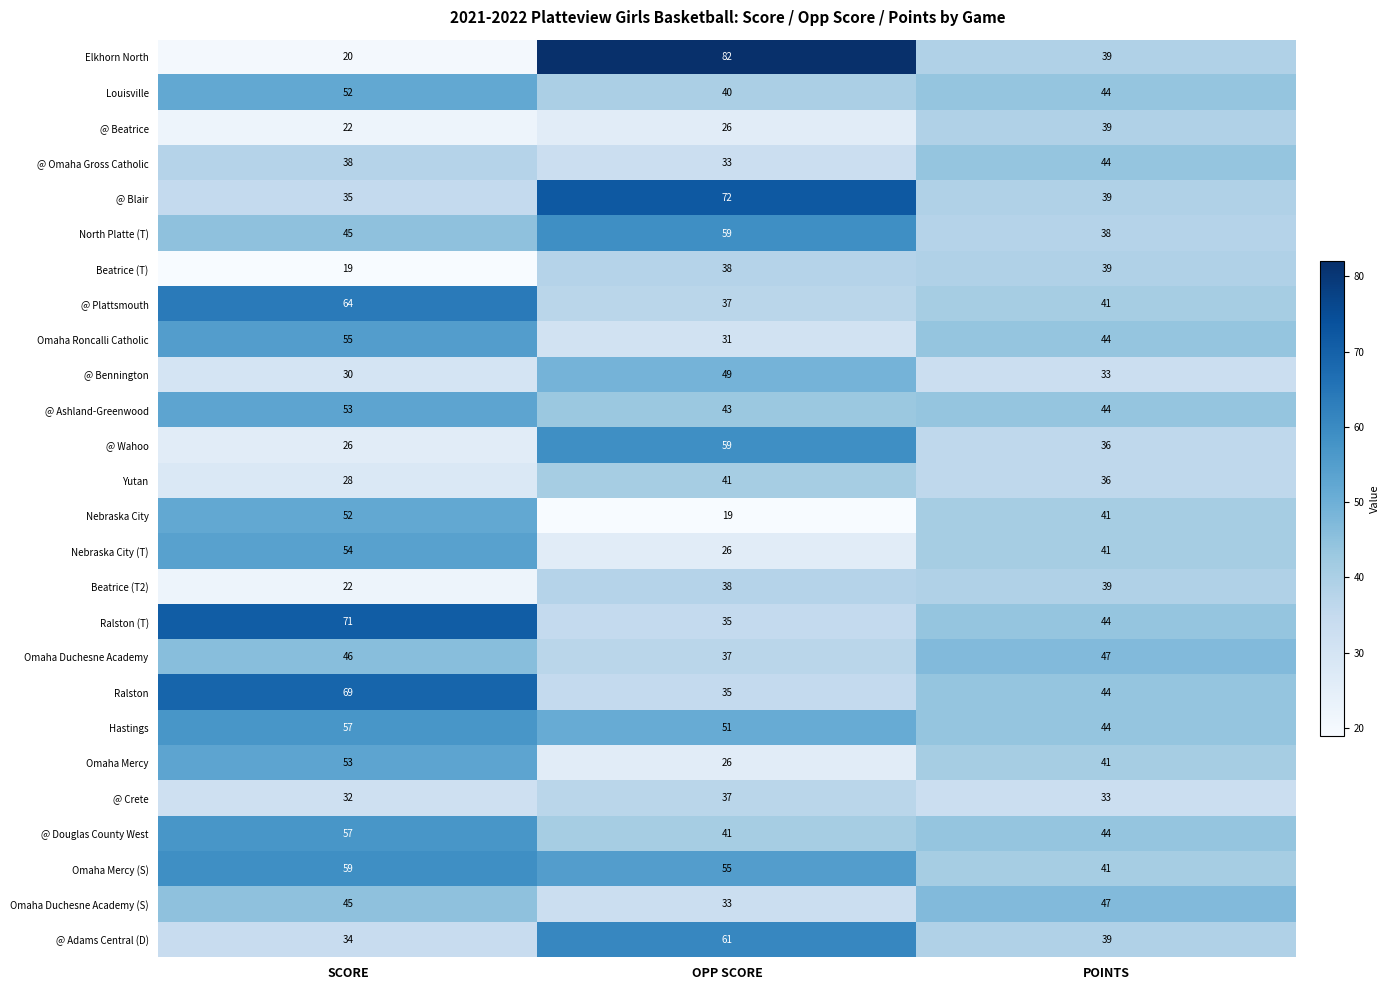

List the labels in order of Omaha Duchesne Academy (S) value, smallest first.

OPP SCORE, SCORE, POINTS